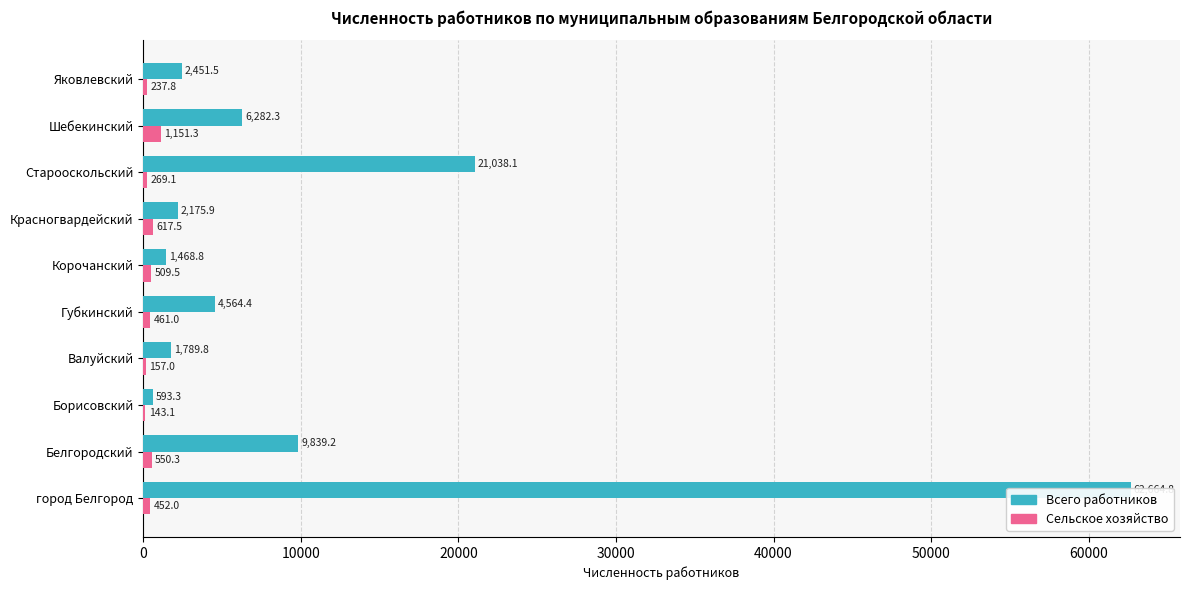

Which has a higher value, Старооскольский or Шебекинский?

Старооскольский